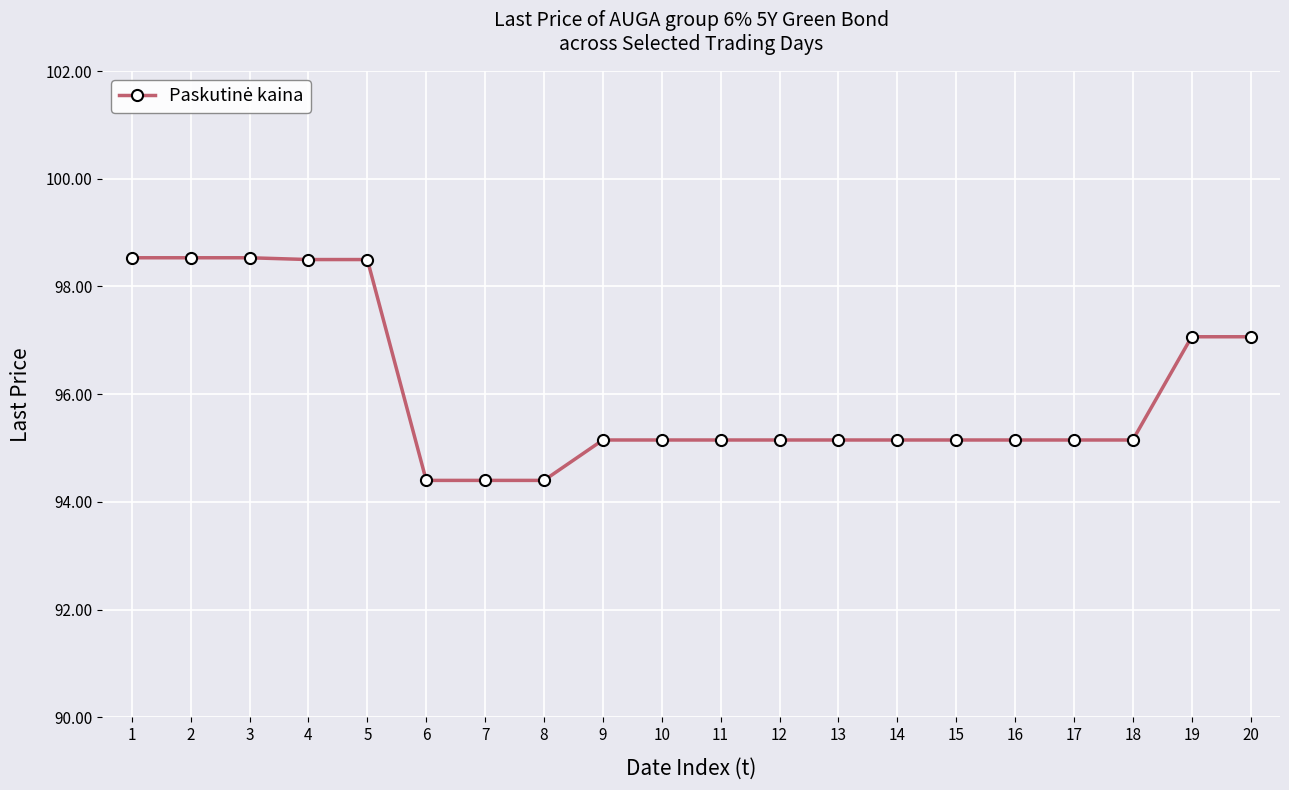

What is the minimum value shown in the chart?

94.4